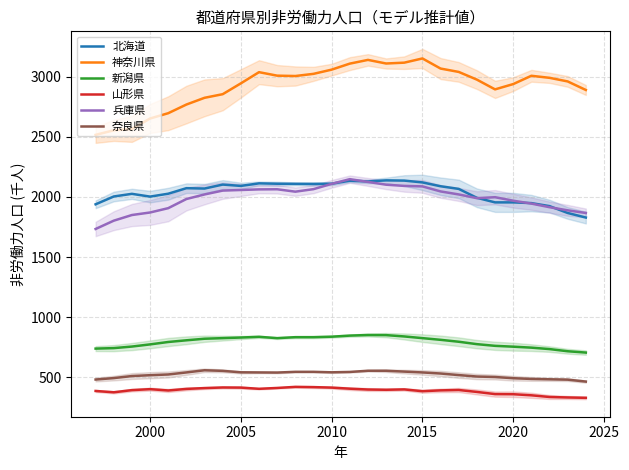

How many lines are shown in the chart?

6